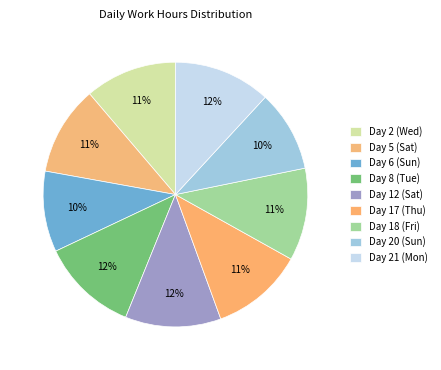

Is it true that Day 8 (Tue) is 21% of the pie?

False